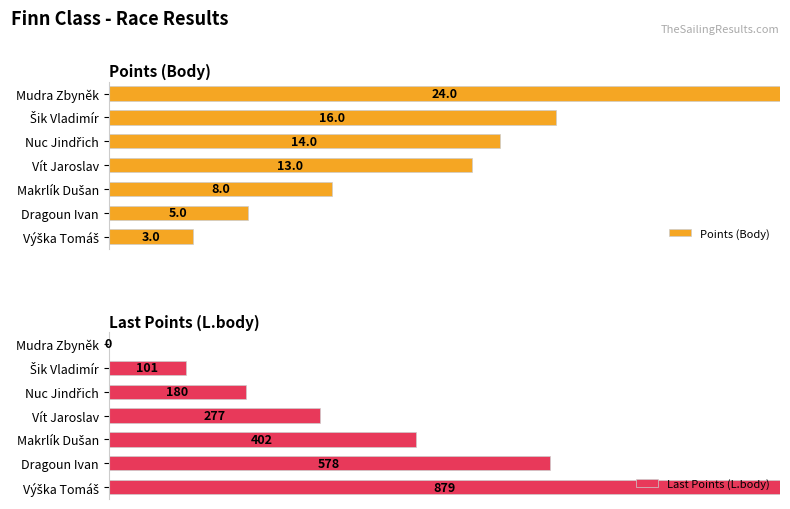

How many bars are there in each group?

2